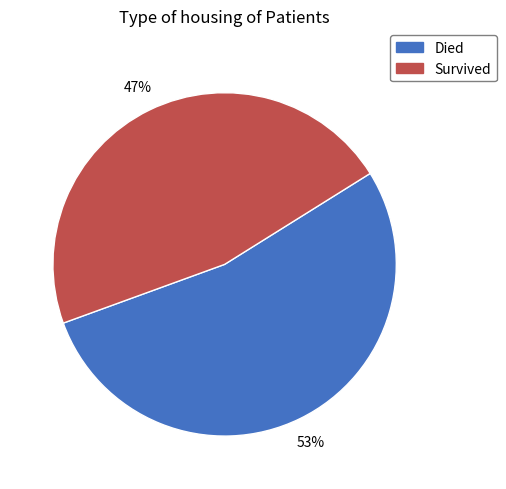

What percentage is the Survived slice, to the nearest percent?

47%